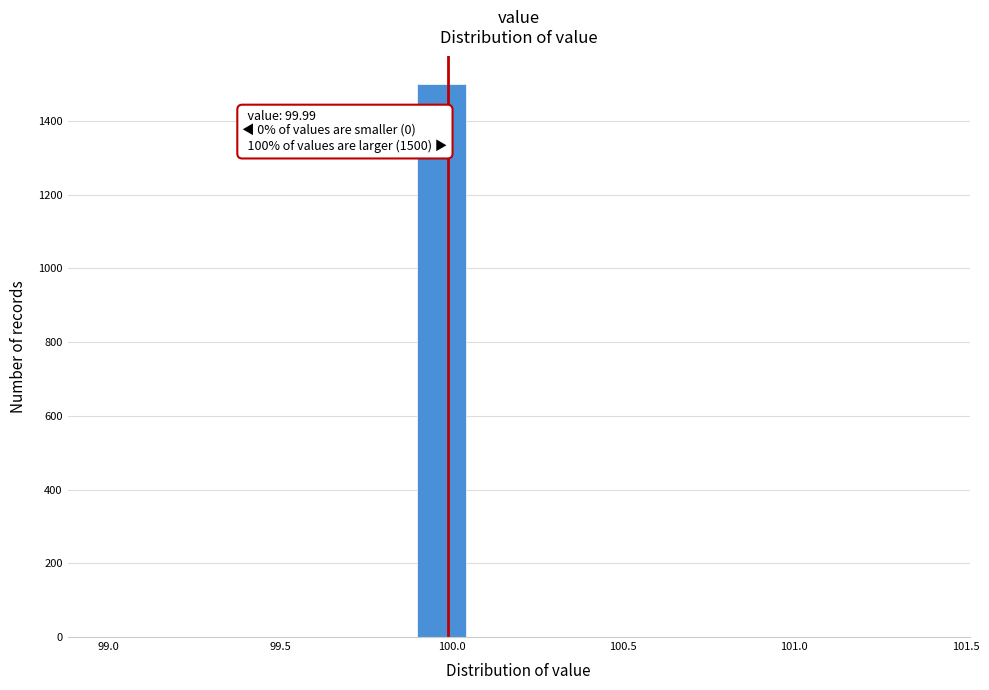

Read against the x-axis, roughly where is the centre of the tallest bar?

99.95